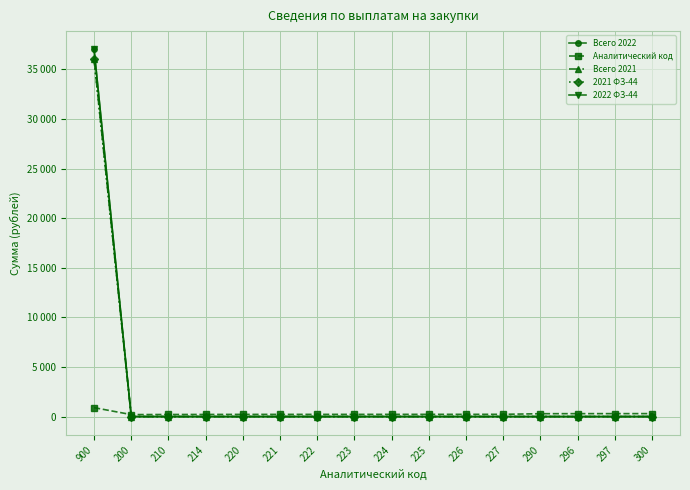

What position from the left is 220?

5